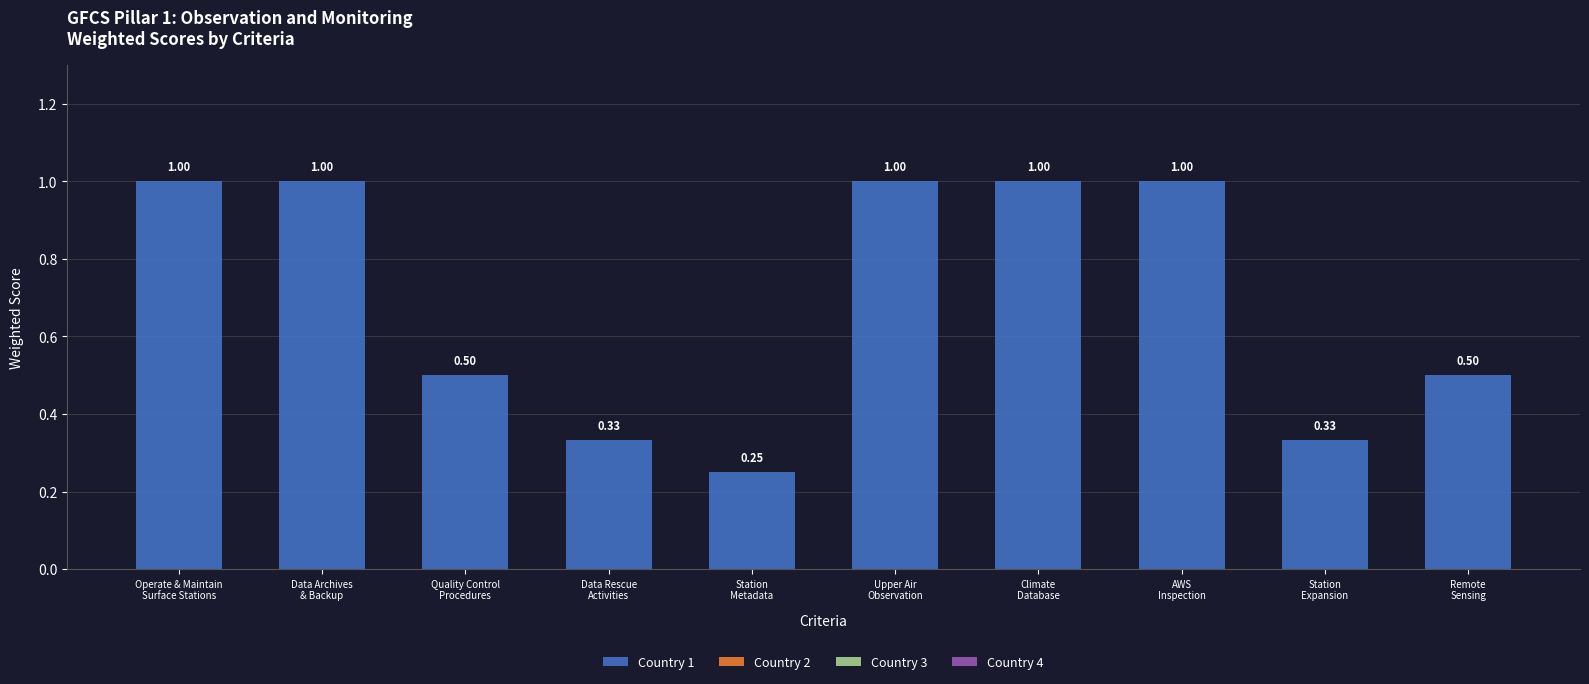

What is the difference between the maximum and minimum values?

0.8